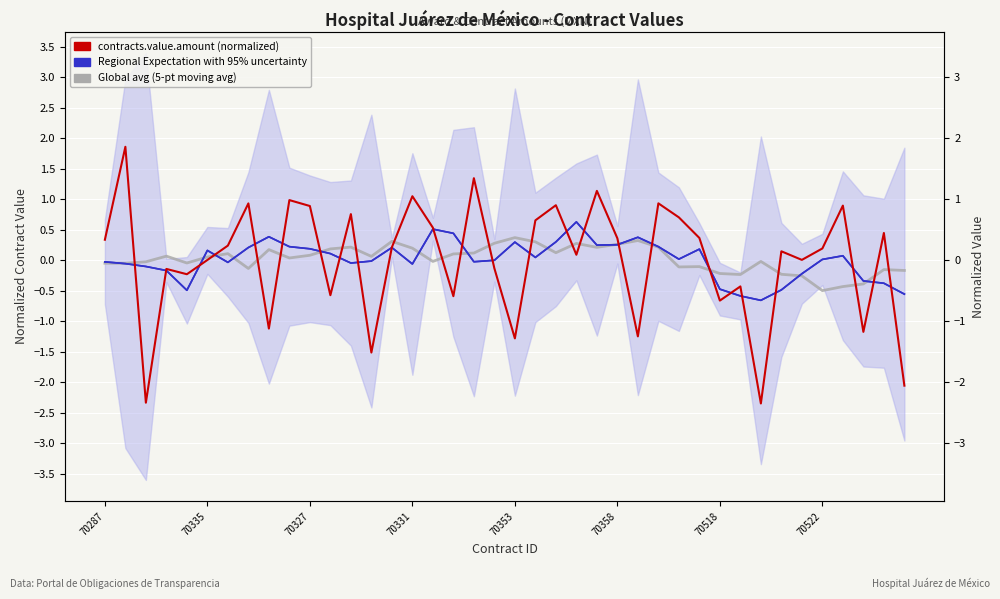

True or false: Regional Expectation (smoothed) and Global avg (5-pt moving avg) cross at least once.

True